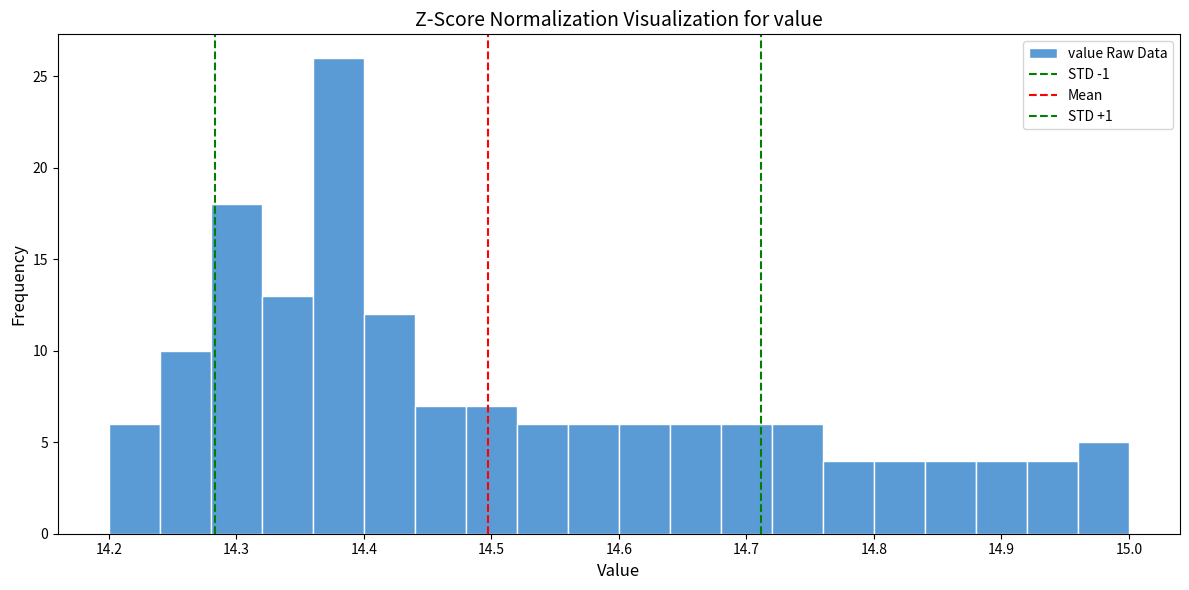

Reading left to right, transcribe this chart: for each bar, give the range it covers on the x-axis and its height. The values are not printed on the chart, so give them approximately, as read against the axis.

14.20 to 14.24: 6
14.24 to 14.28: 10
14.28 to 14.32: 18
14.32 to 14.36: 13
14.36 to 14.40: 26
14.40 to 14.44: 12
14.44 to 14.48: 7
14.48 to 14.52: 7
14.52 to 14.56: 6
14.56 to 14.60: 6
14.60 to 14.64: 6
14.64 to 14.68: 6
14.68 to 14.72: 6
14.72 to 14.76: 6
14.76 to 14.80: 4
14.80 to 14.84: 4
14.84 to 14.88: 4
14.88 to 14.92: 4
14.92 to 14.96: 4
14.96 to 15.00: 5